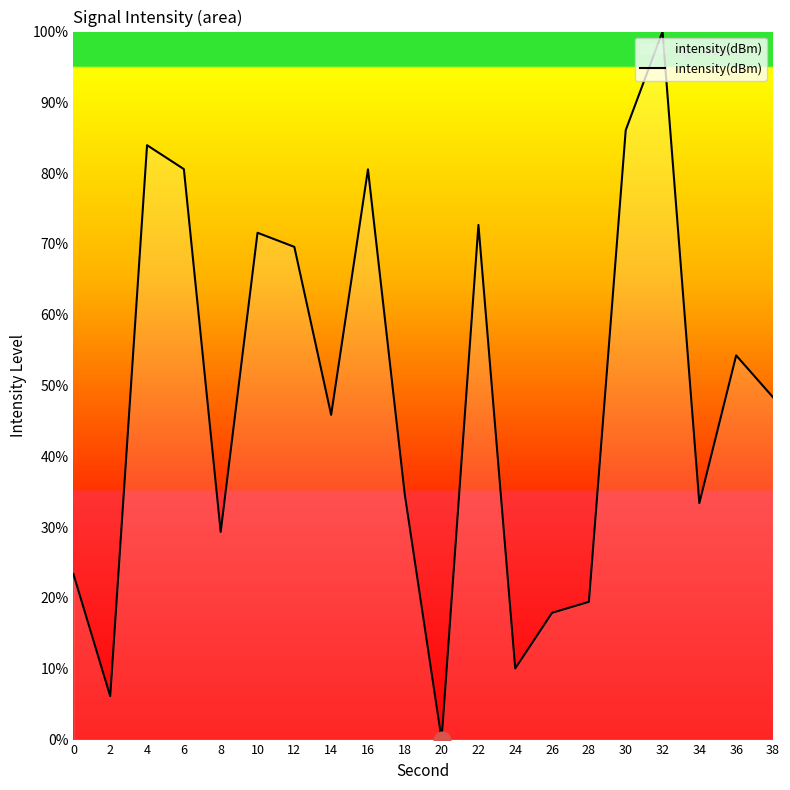

Read the value at 12.

69.6